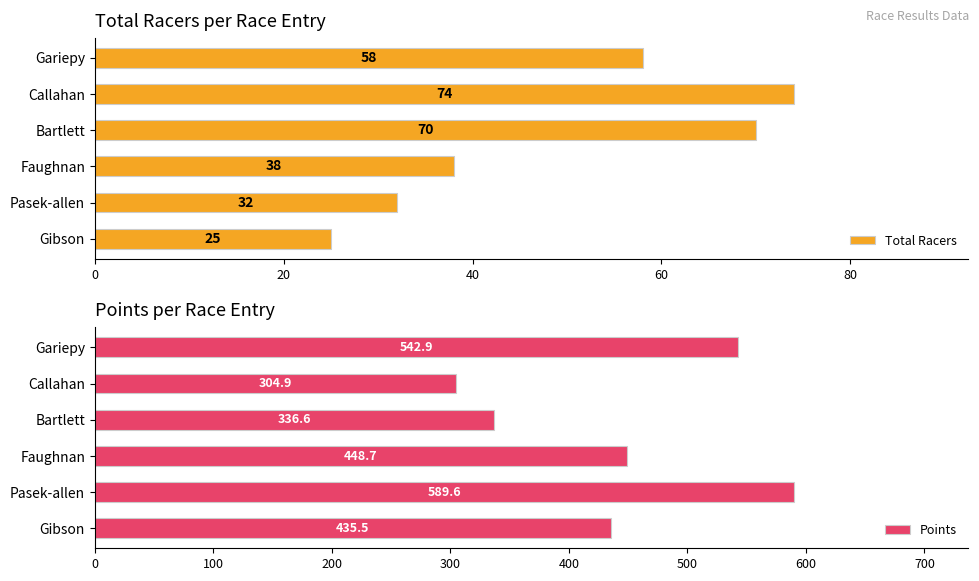

What is the minimum value for Total Racers?

25